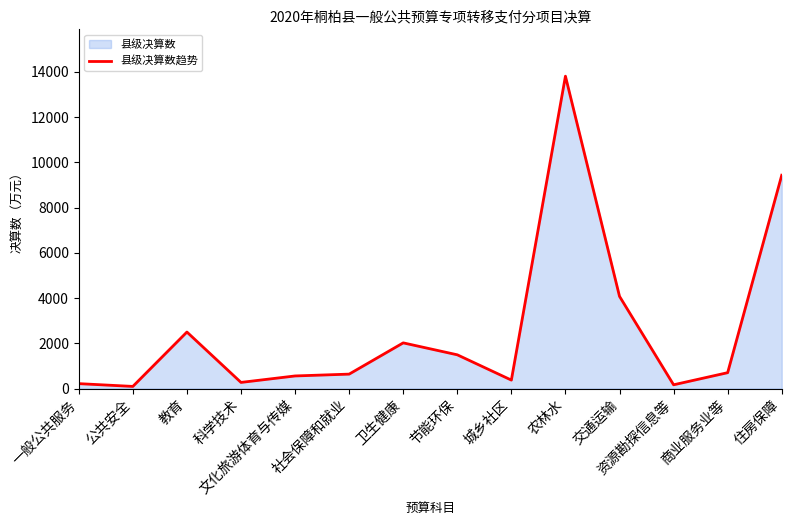

How many points are lower than both their immediate neighbors (excluding endpoints)?

4